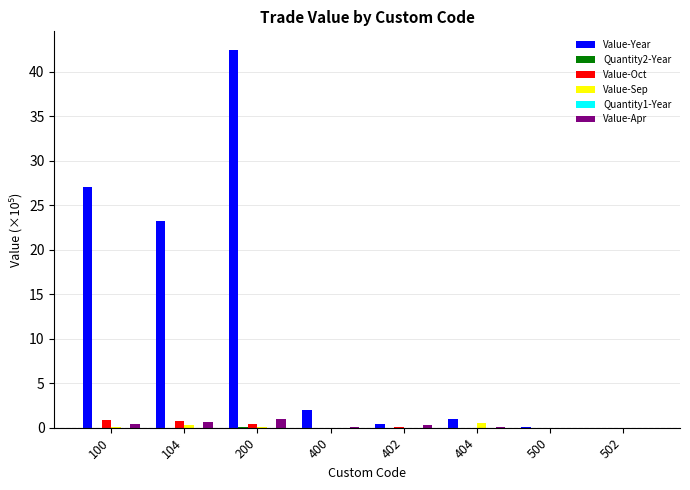

Which series changed the most between 100 and 502?

Value-Year